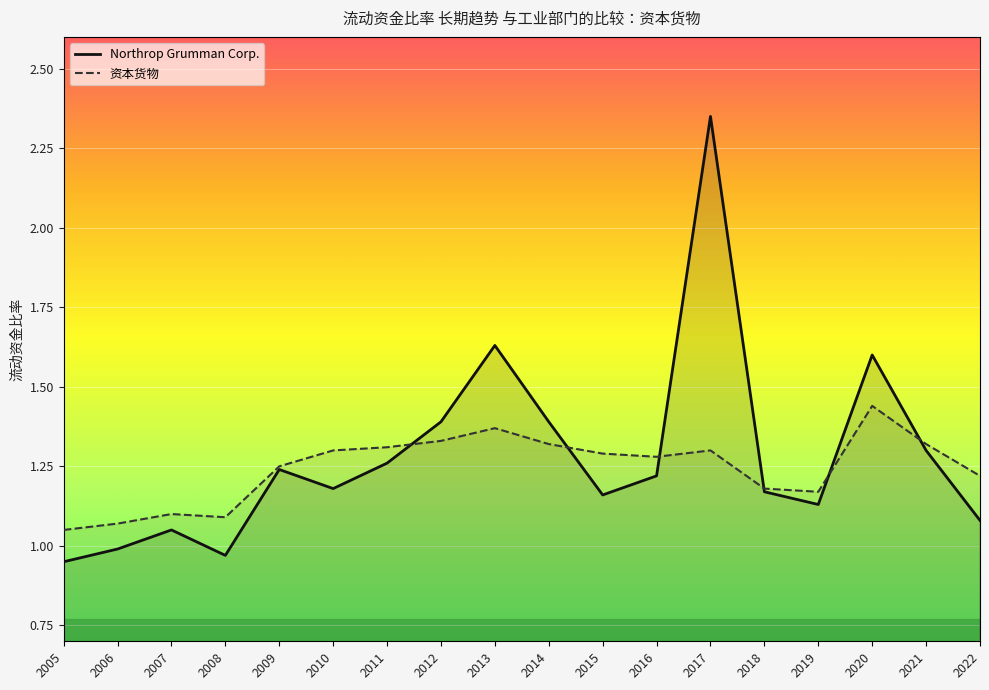

True or false: 资本货物 and Northrop Grumman Corp. cross at least once.

True